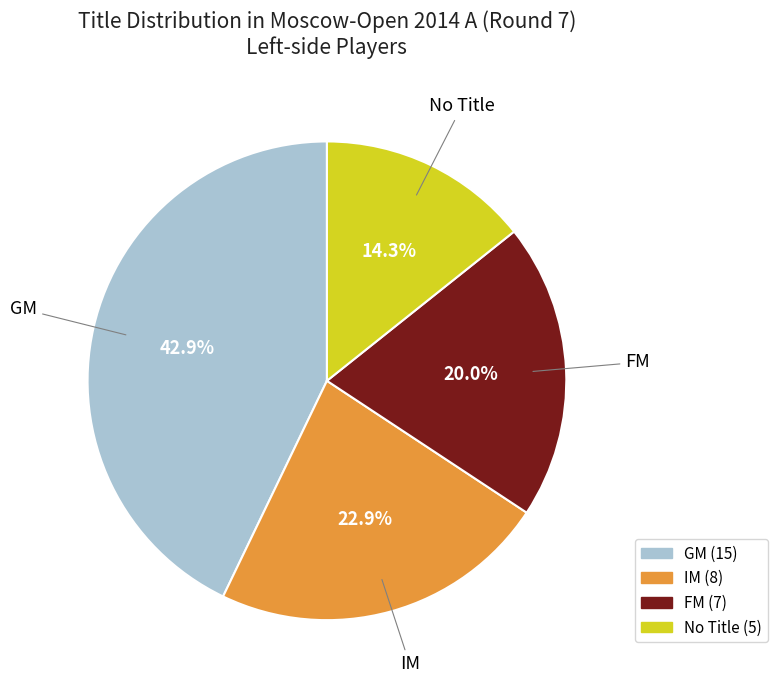

Is there a majority slice in this chart?

No